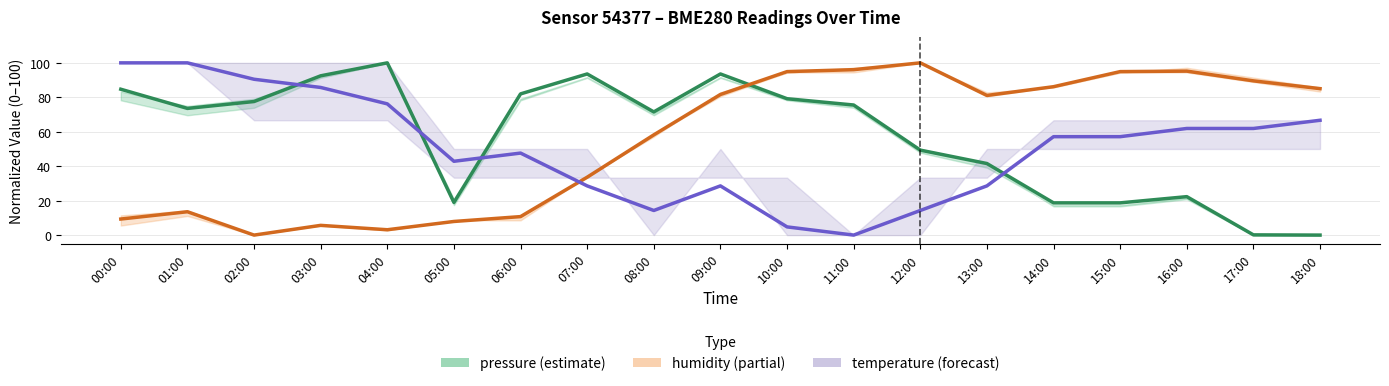

What are all the series names shown in the legend?

pressure, humidity, temperature